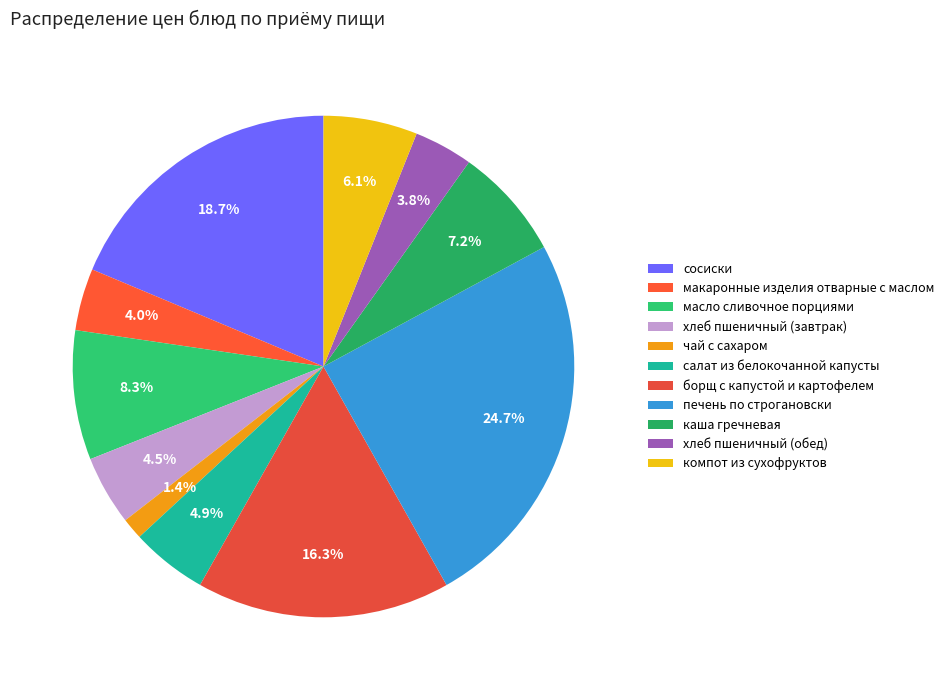

To the nearest percent, what is the difference between the largest and smallest slice percentages?

23%